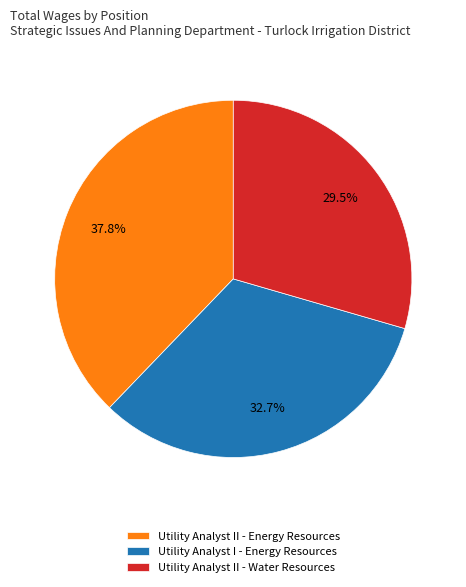

To the nearest percent, what is the combined percentage of Utility Analyst II - Water Resources and Utility Analyst I - Energy Resources?

62%